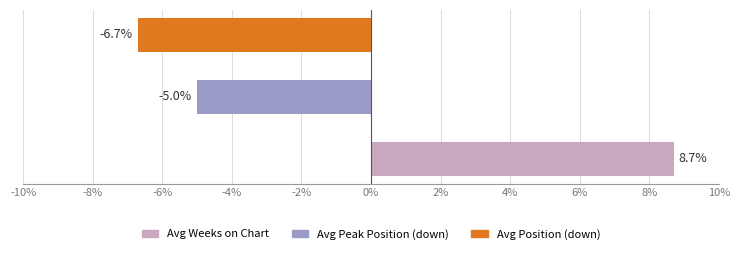

What is the difference between the maximum and minimum values?

15.4